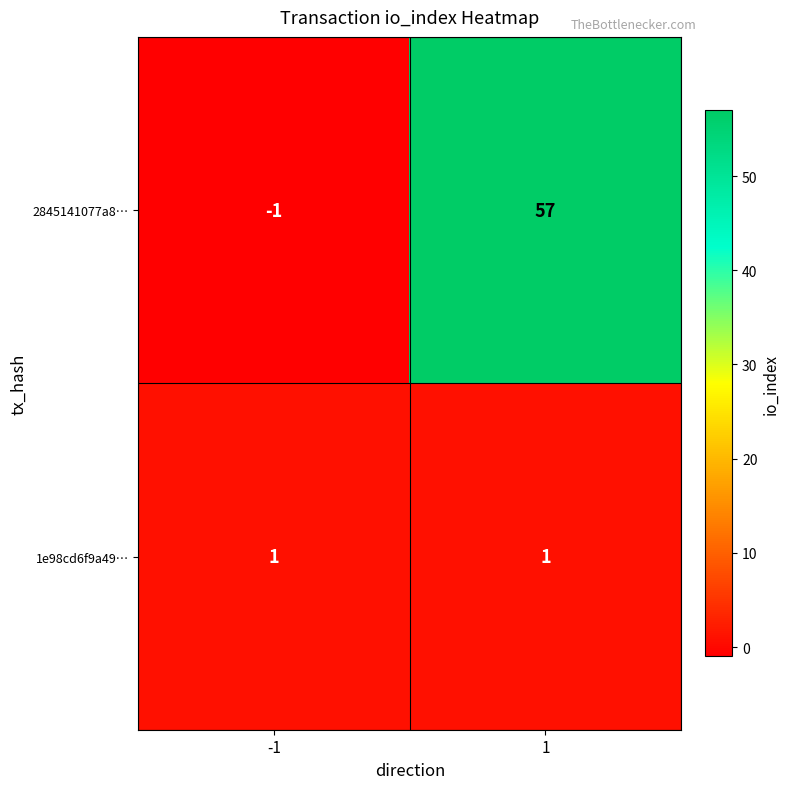

The 1e98cd6f9a49… series shows 0 at 1. True or false?

False